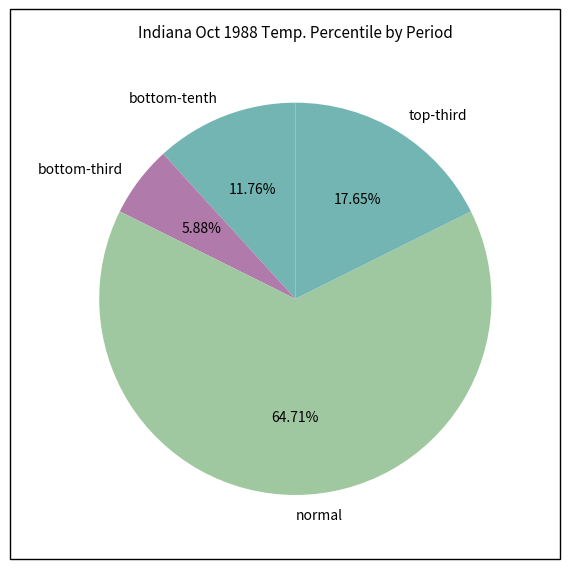

Rank the categories by value from lowest to highest.

bottom-third, bottom-tenth, top-third, normal